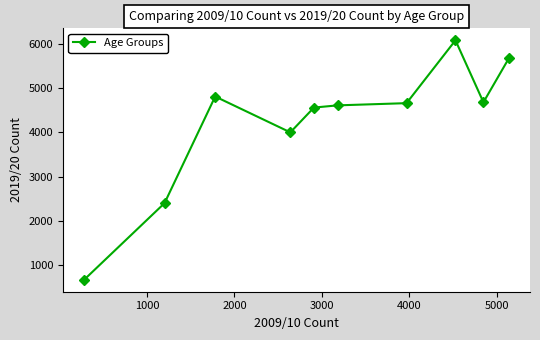

What is the difference between the second highest and second lowest values?

3270